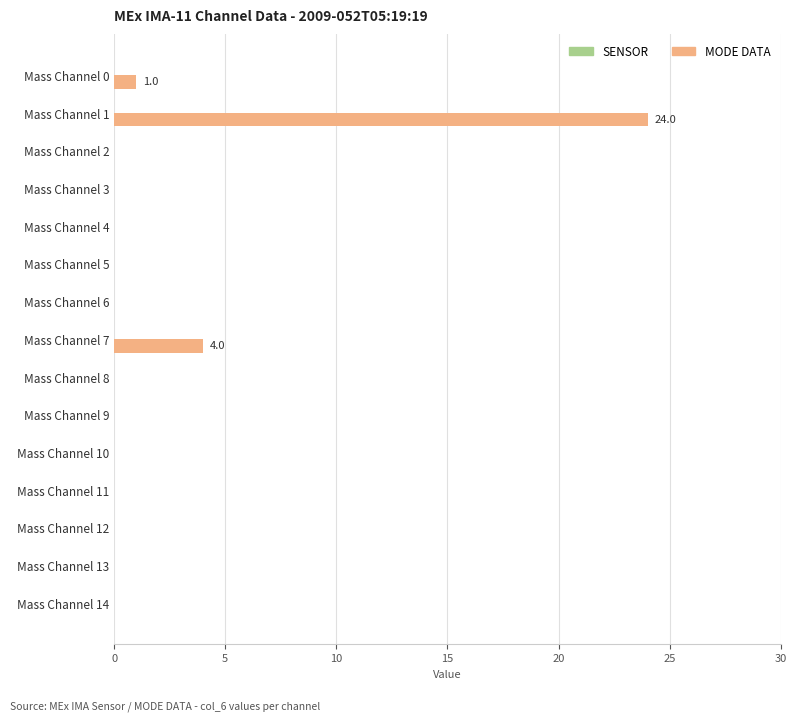

Are the bars horizontal?

Yes